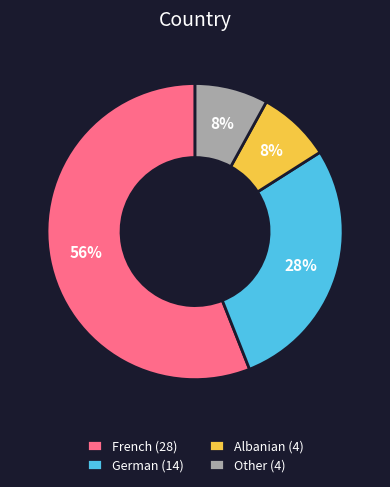

To the nearest percent, what is the difference between the largest and smallest slice percentages?

48%